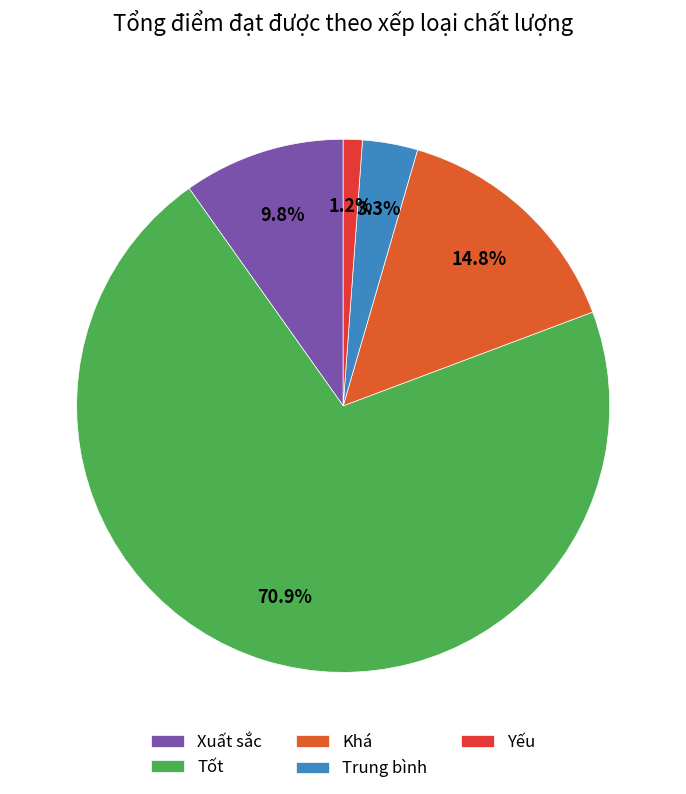

How many slices are in this pie chart?

5